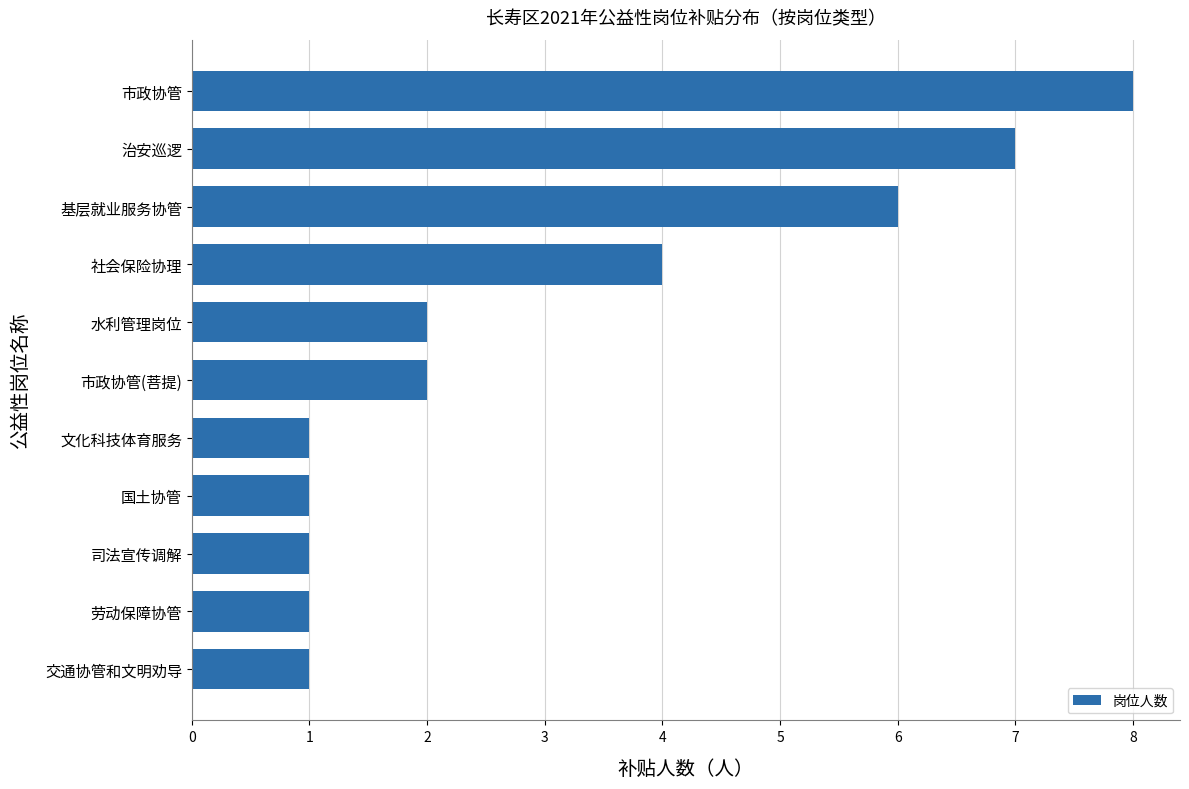

How many series are shown in this chart?

1